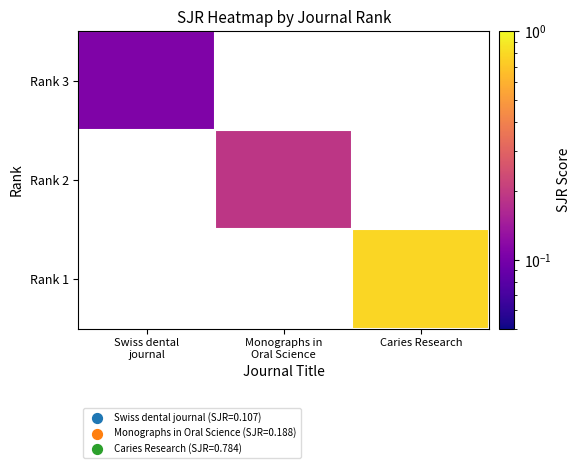

Rank the series by their average value, from highest to lowest.

Rank 3, Rank 2, Rank 1